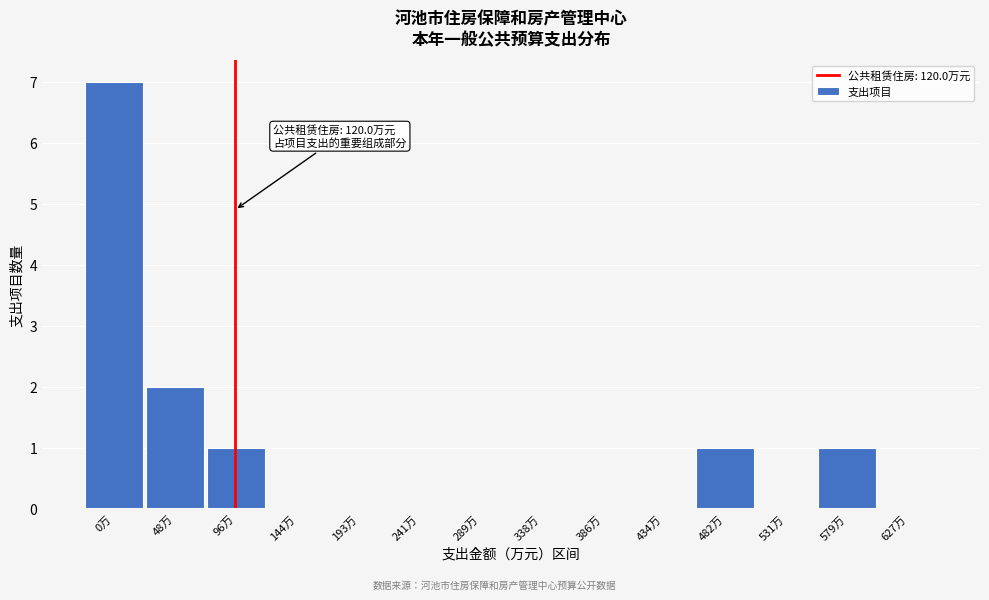

Reading left to right, list all the values displayed in this chart.

0万=7	48万=2	96万=1	144万=0	193万=0	241万=0	289万=0	338万=0	386万=0	434万=0	482万=1	531万=0	579万=1	627万=0